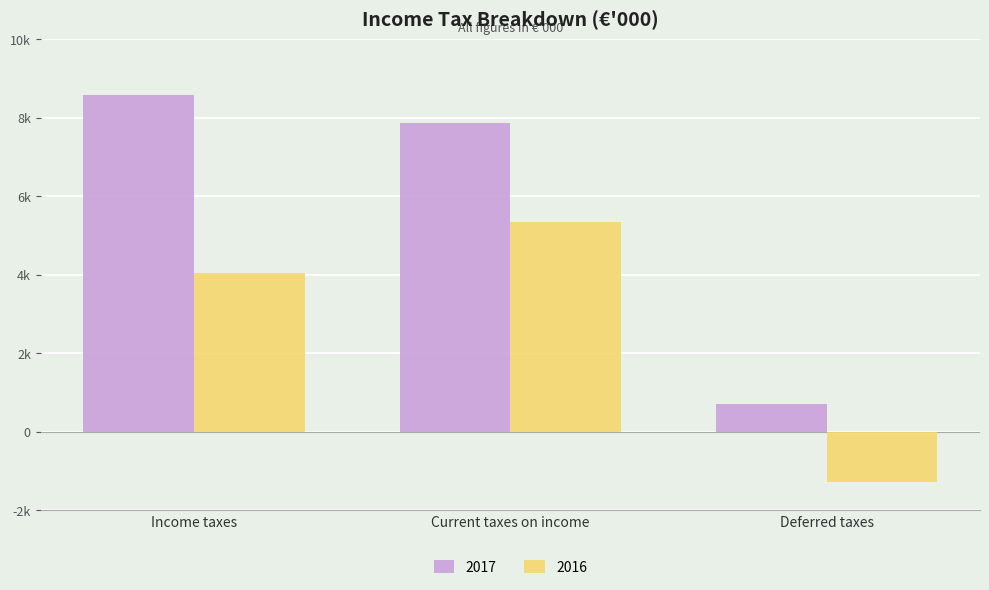

What is the value of the 2017 bar at the 1st from the left?

8582